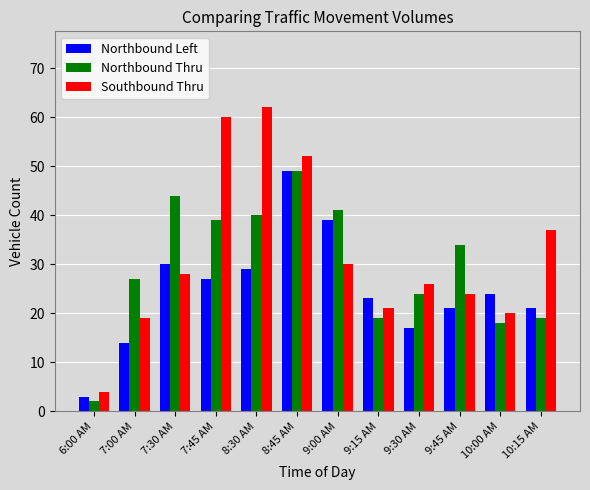

What is the value of the Southbound Thru bar at the 11th from the left?

20